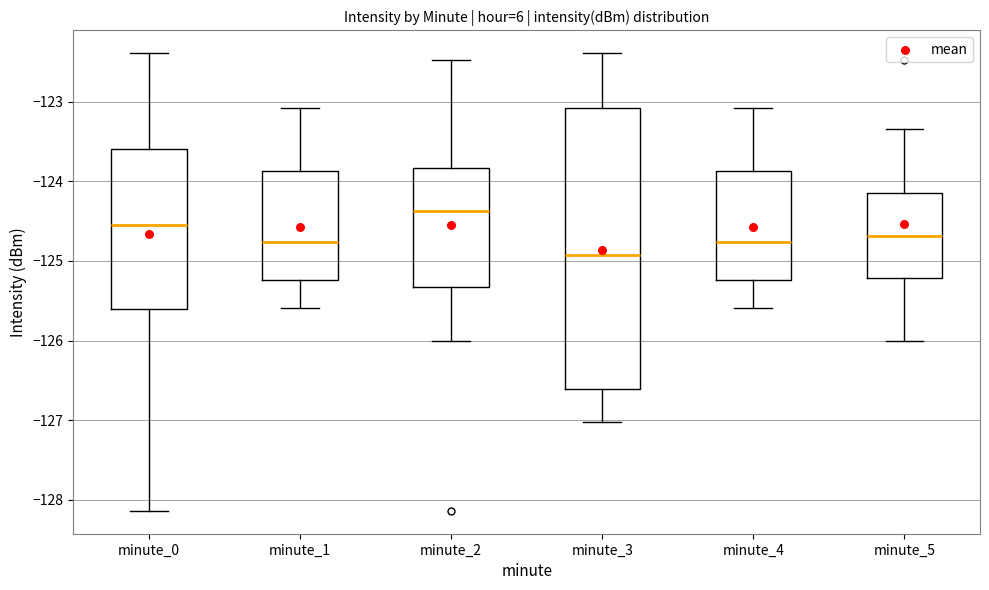

Which box is the tallest, from its lower edge to its upper edge?

minute_3